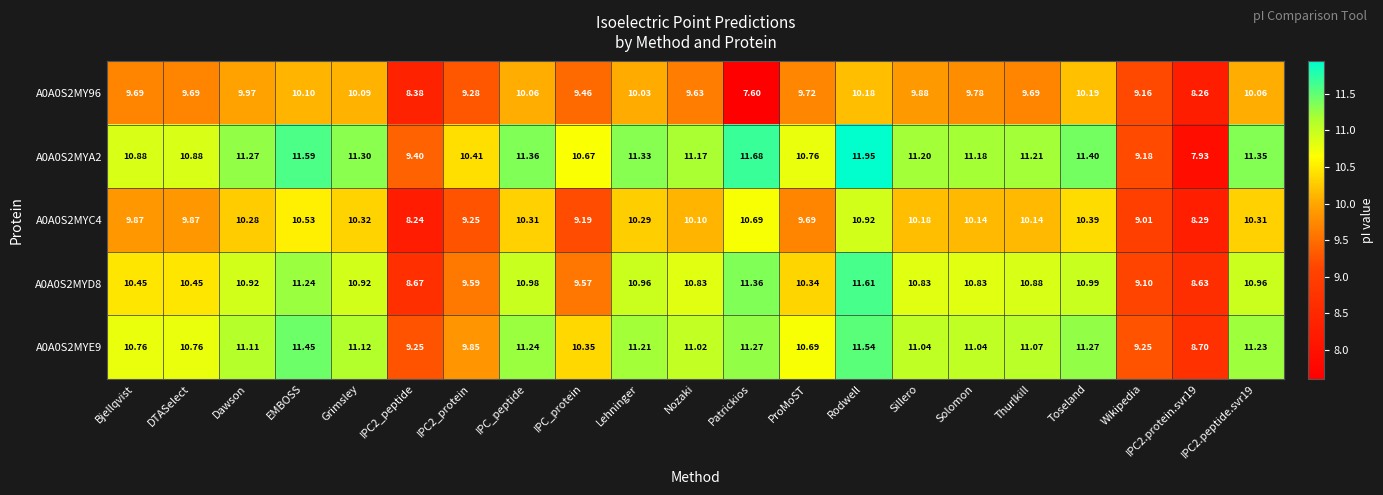

List the series in order of their peak value, lowest first.

A0A0S2MY96, A0A0S2MYC4, A0A0S2MYE9, A0A0S2MYD8, A0A0S2MYA2